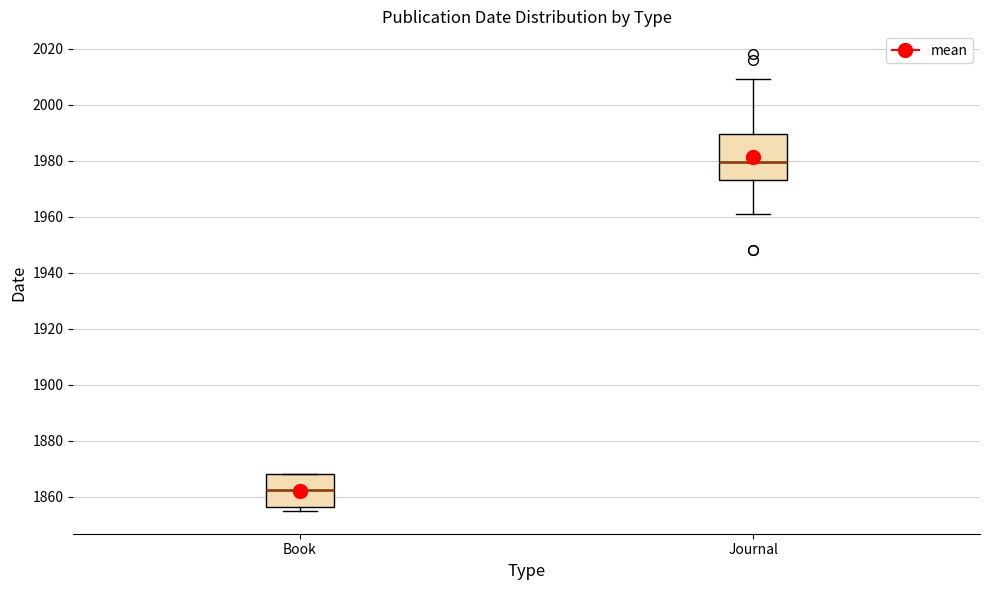

Which box's median line is the lowest?

Book